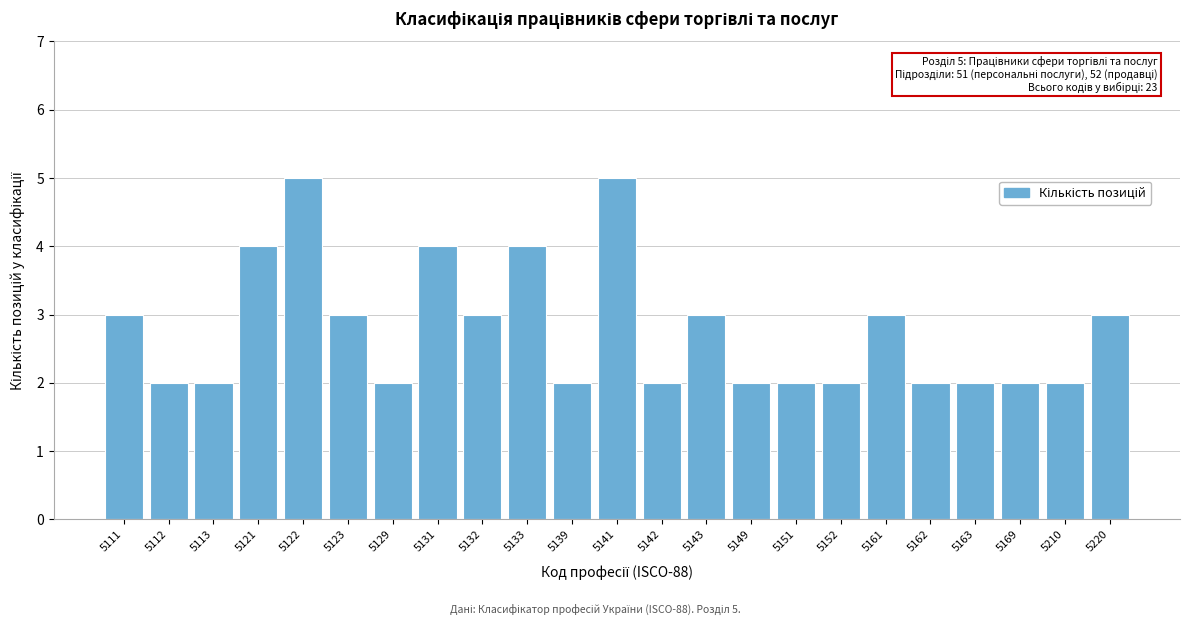

Reading right to left, what are all the values shown in this chart?

3	2	2	2	2	3	2	2	2	3	2	5	2	4	3	4	2	3	5	4	2	2	3